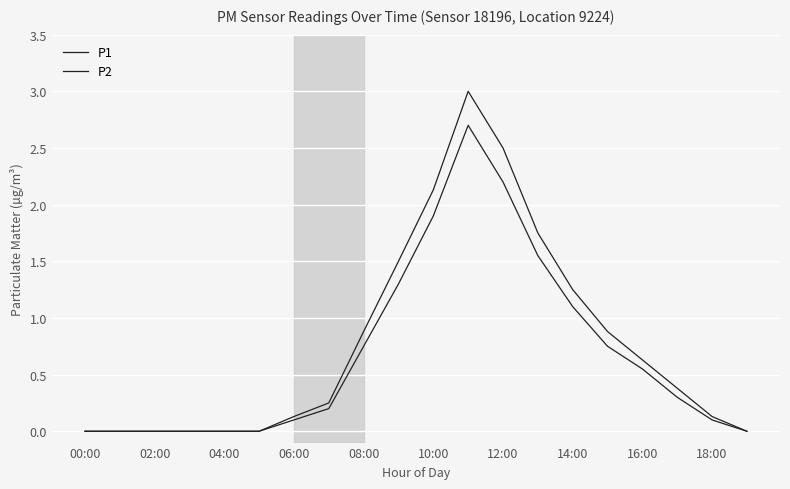

Does the chart display data point markers on the line(s)?

No